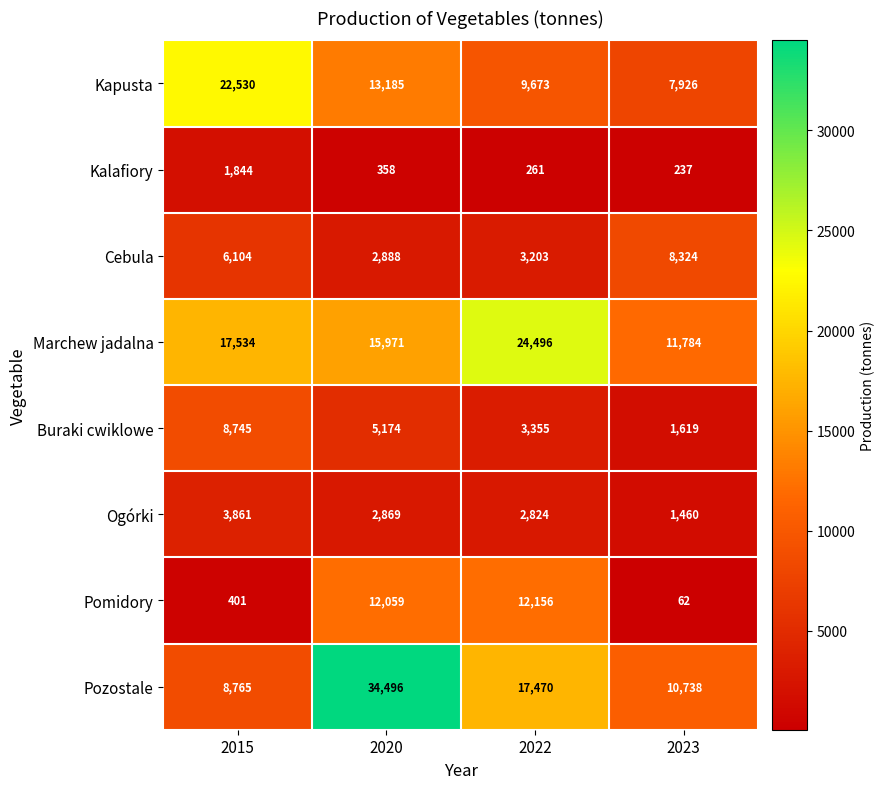

The value of Kapusta at 2015 is 22530. True or false?

True